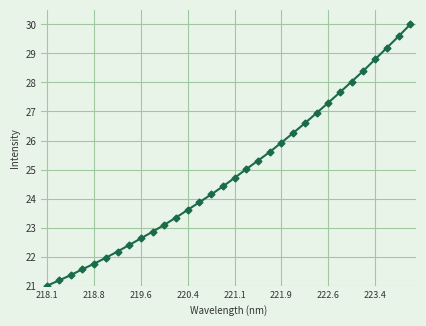

True or false: there are more than 2 points higher than both neighbors.

False